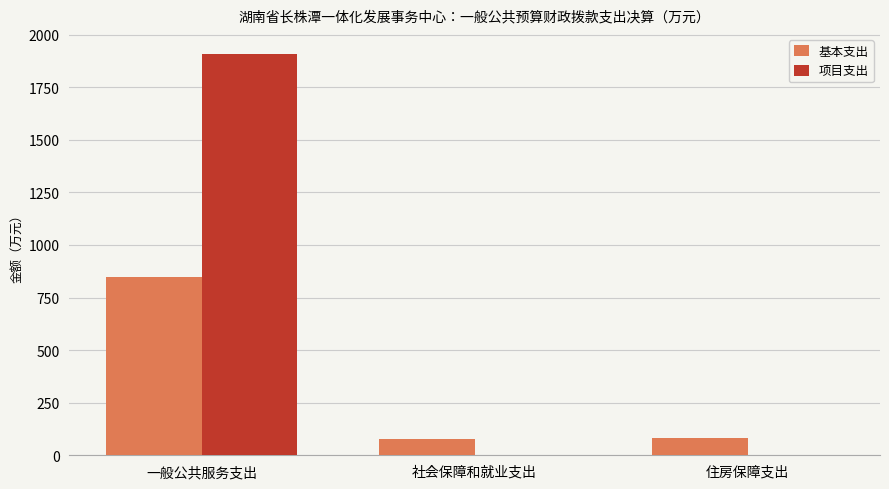

At which category is the sum across all series the highest?

一般公共服务支出